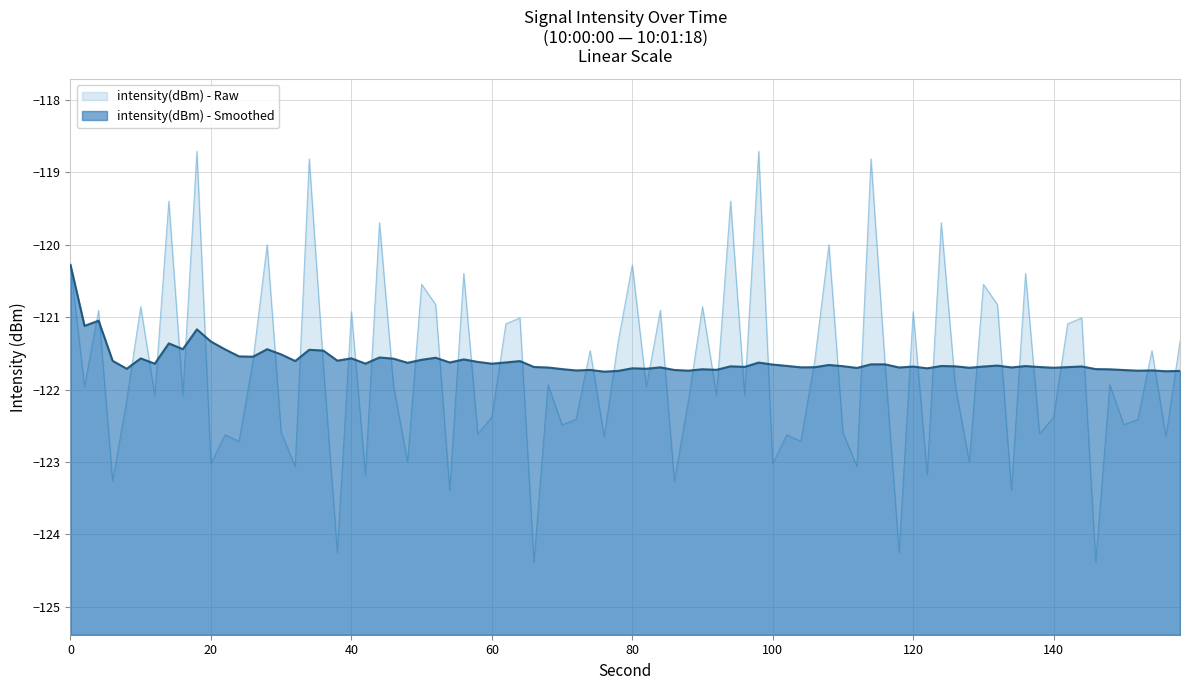

Which series has the largest range (max minus min)?

intensity(dBm) - Raw